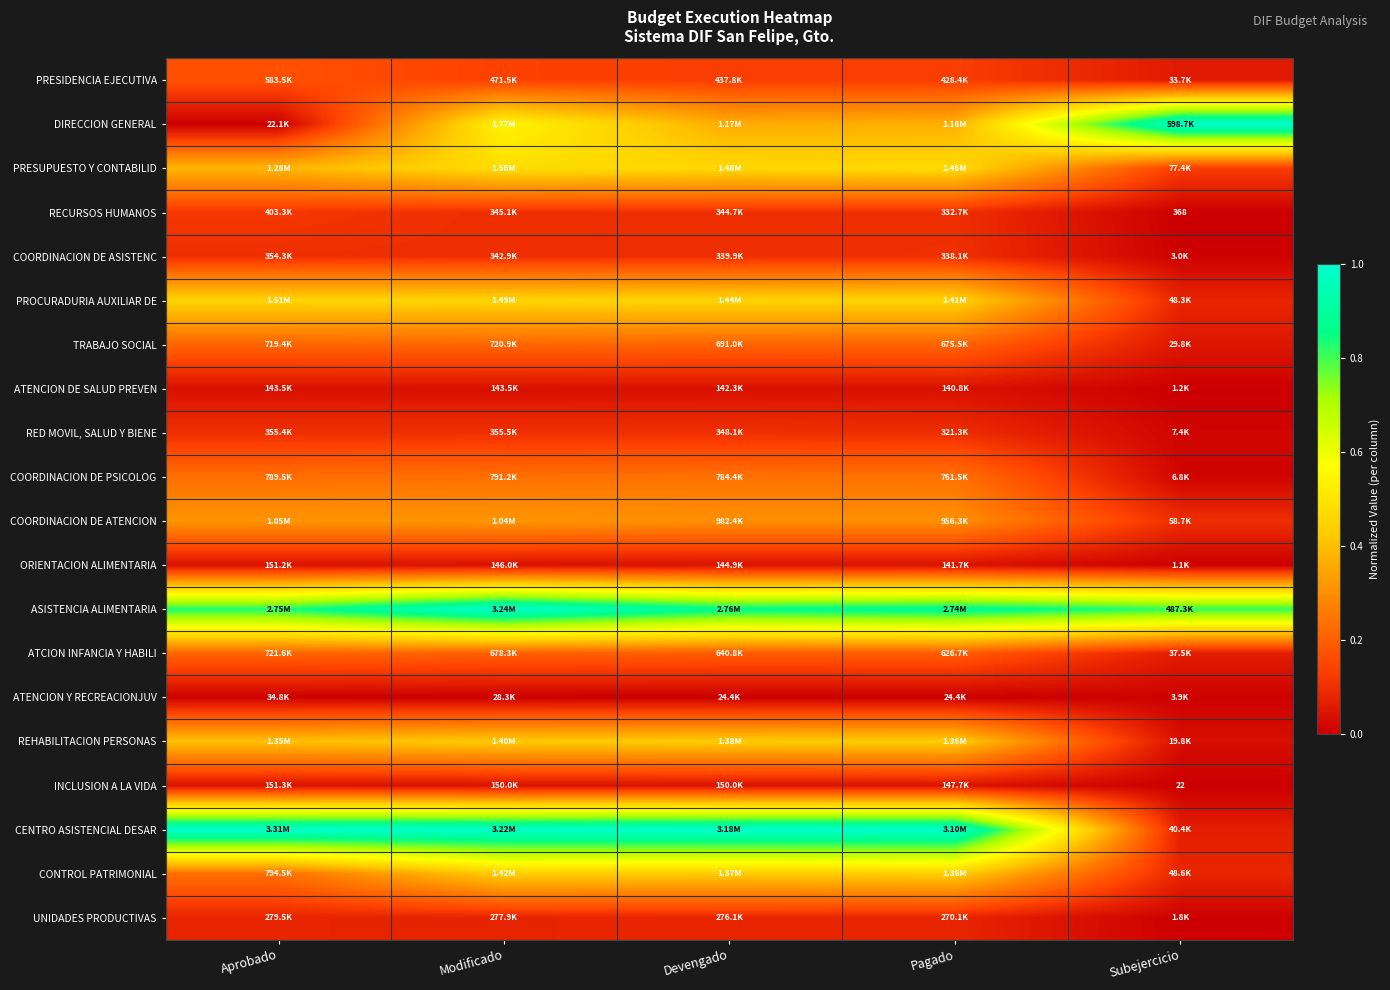

Where is RECURSOS HUMANOS nearest to the value 0?

Subejercicio